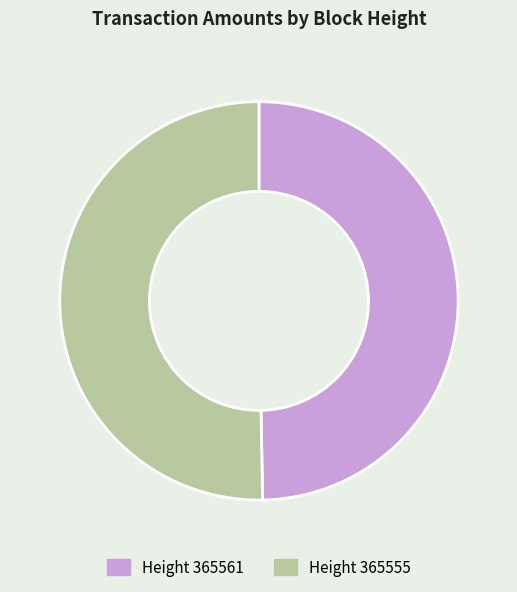

The Height 365555 slice represents 62% of the pie. True or false?

False